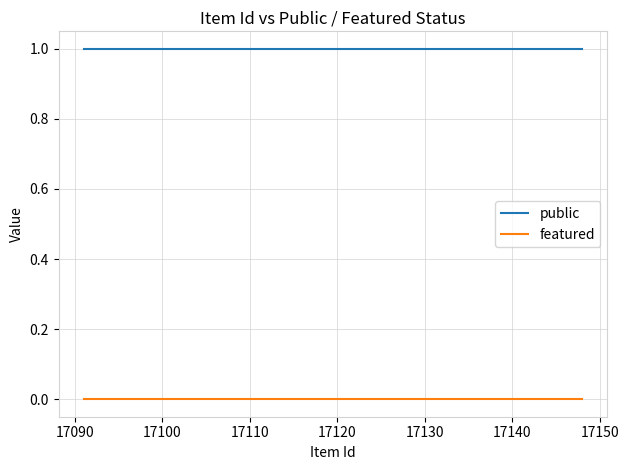

Rank the series by their average value, from lowest to highest.

featured, public